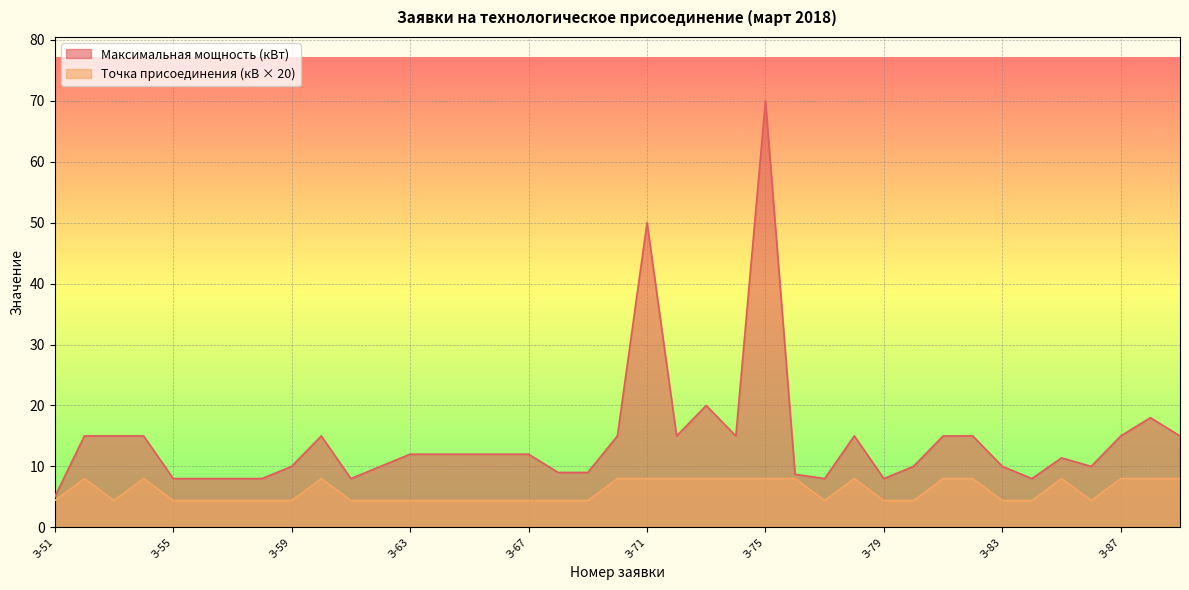

How many lines are shown in the chart?

2